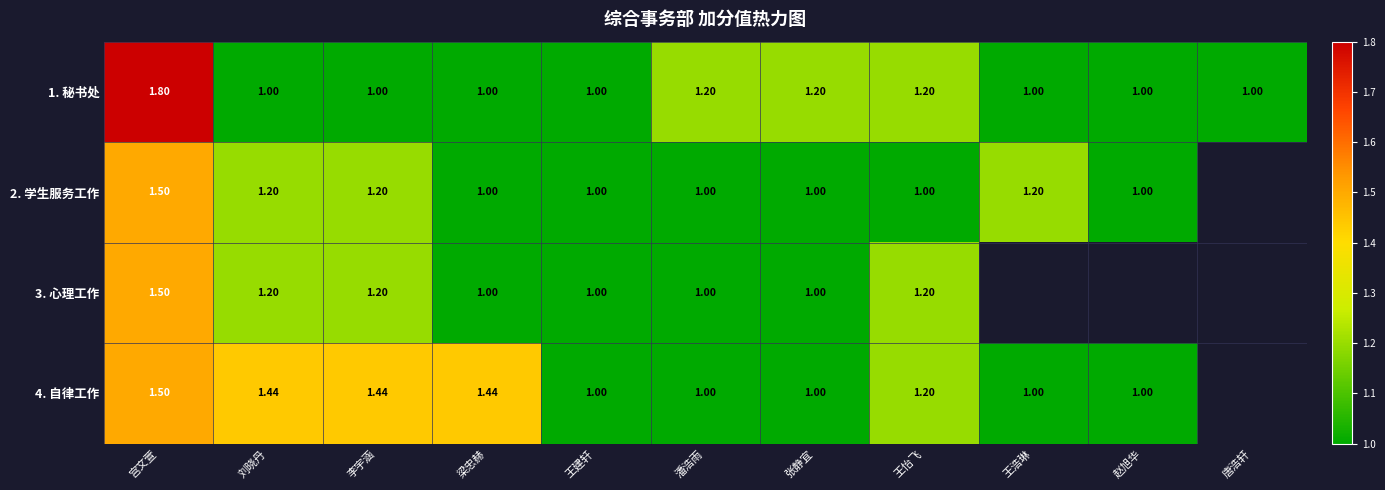

Is it true that 1. 秘书处 equals 1.0 at 王浩琳?

True